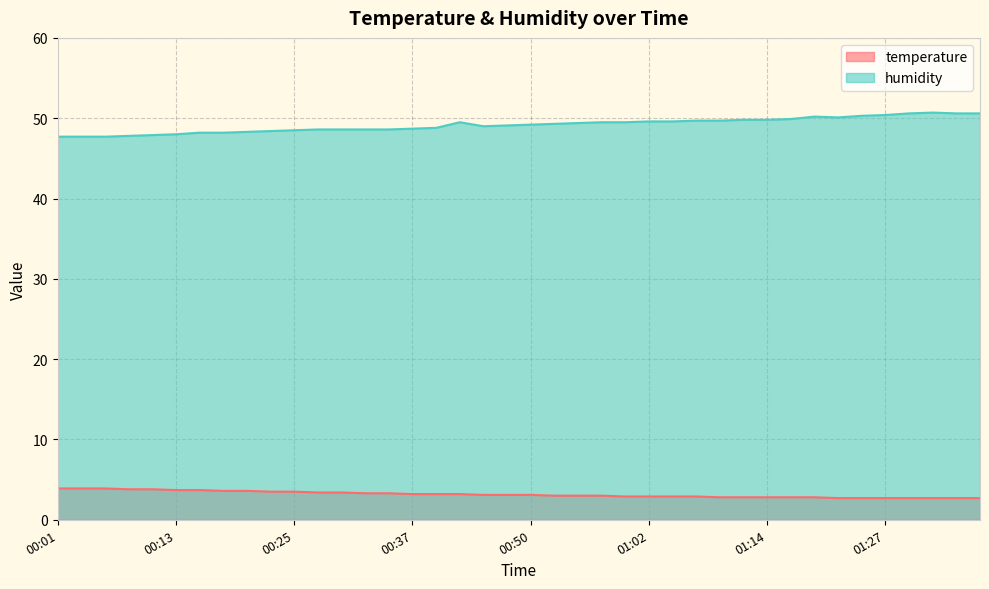

What is the lowest value of the temperature series?

2.7